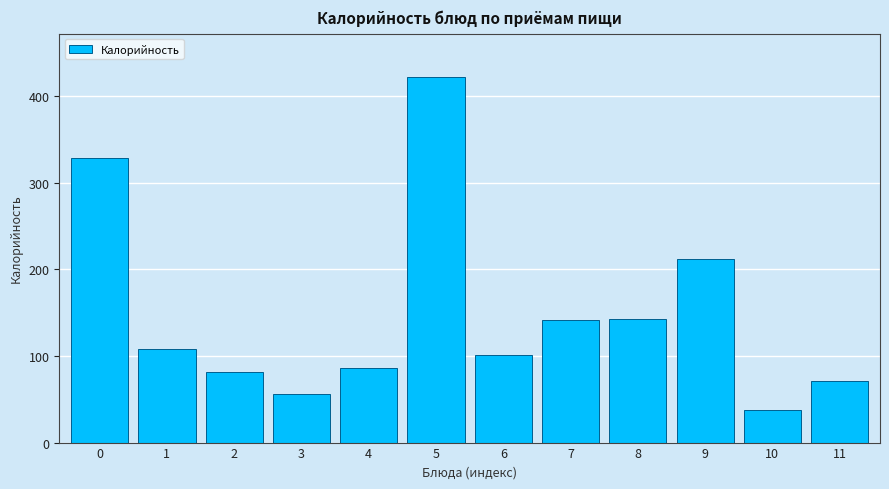

What is the sum of all values?

1786.9